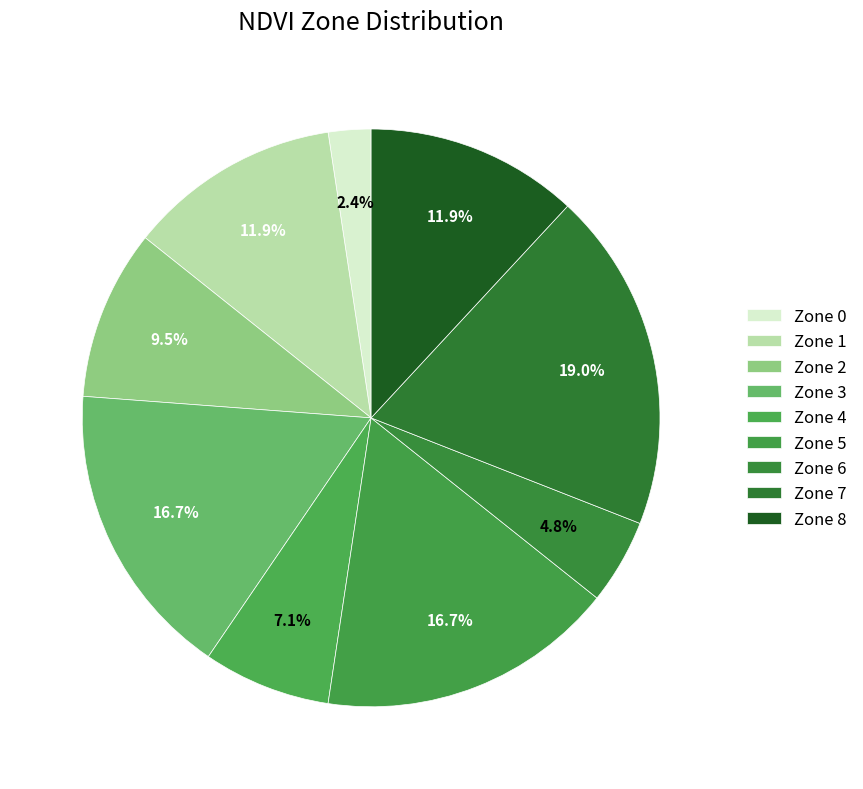

Combined, do Zone 3 and Zone 4 account for over 50%?

No